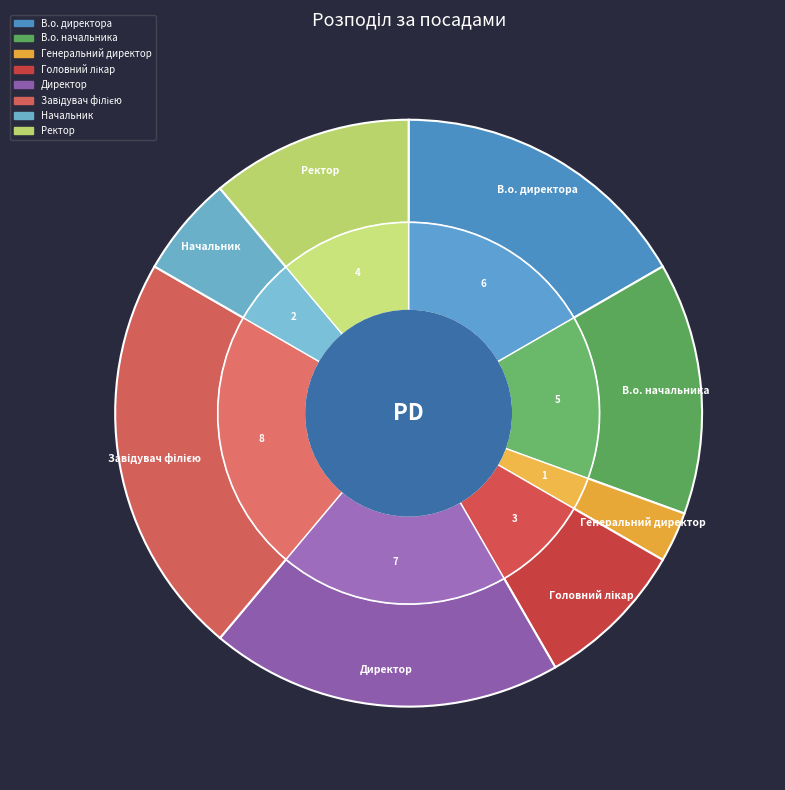

Do В.о. директора and Головний лікар together represent more than half of the pie?

No